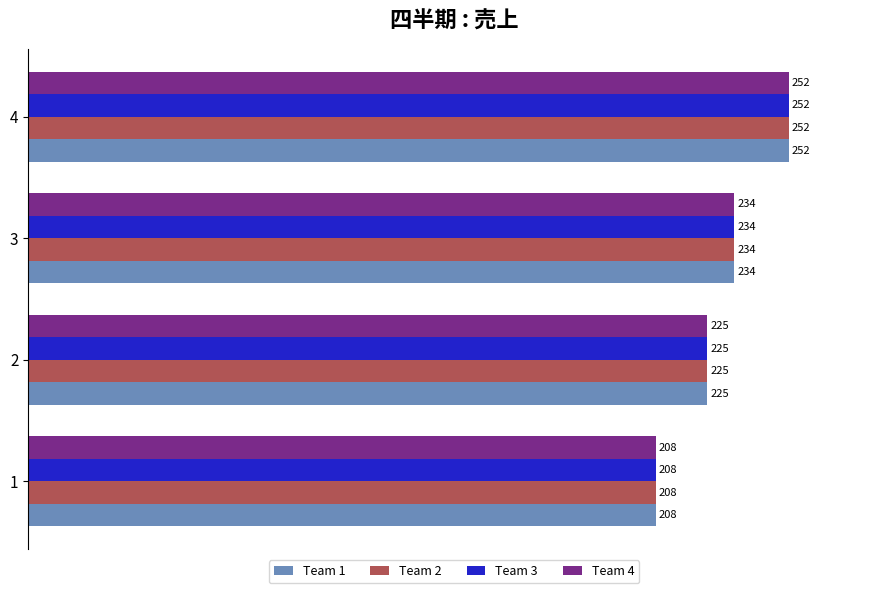

Is it true that Team 4 equals 382 at 3?

False